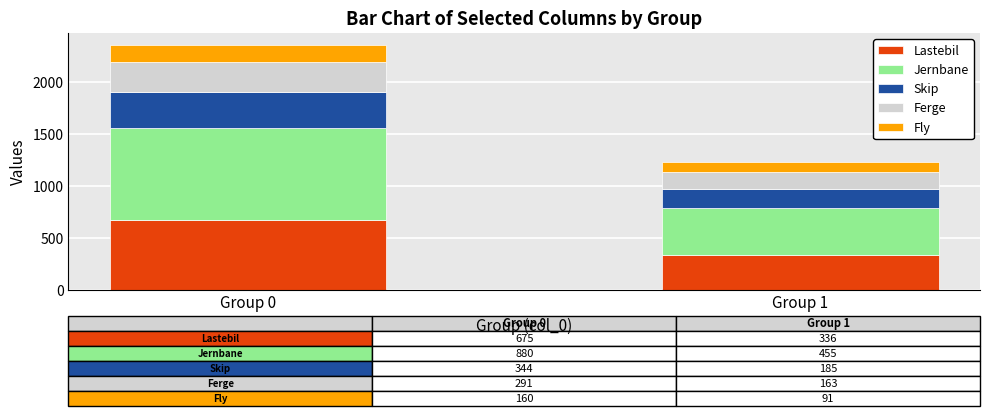

At which category is the sum across all series the highest?

Group 0